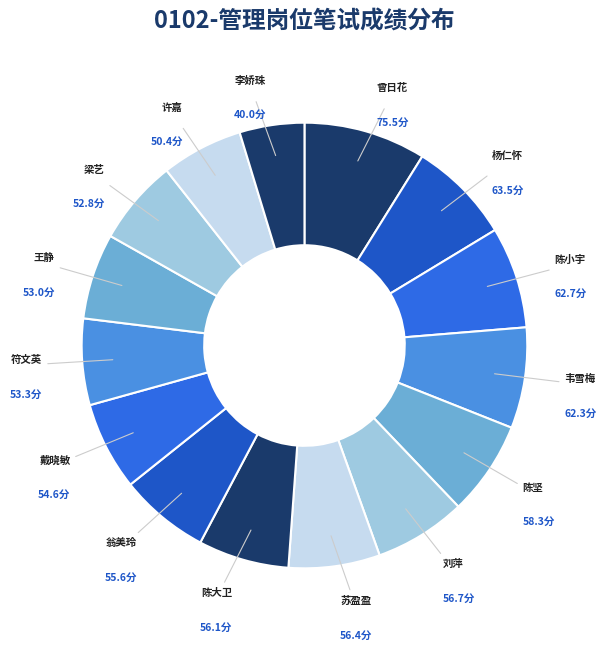

How many slices are in this pie chart?

15